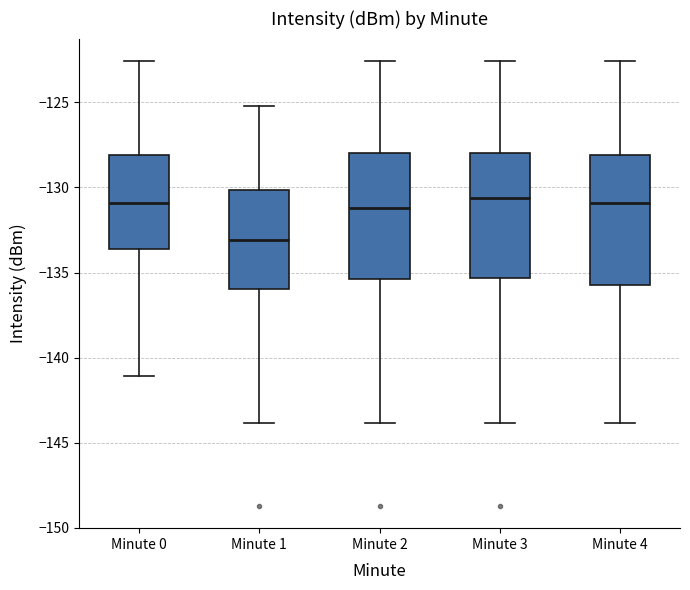

Where does the lower whisker of the box for Minute 1 end on the y-axis? The values are not printed on the chart, so give them approximately, as read against the axis.

-144.0